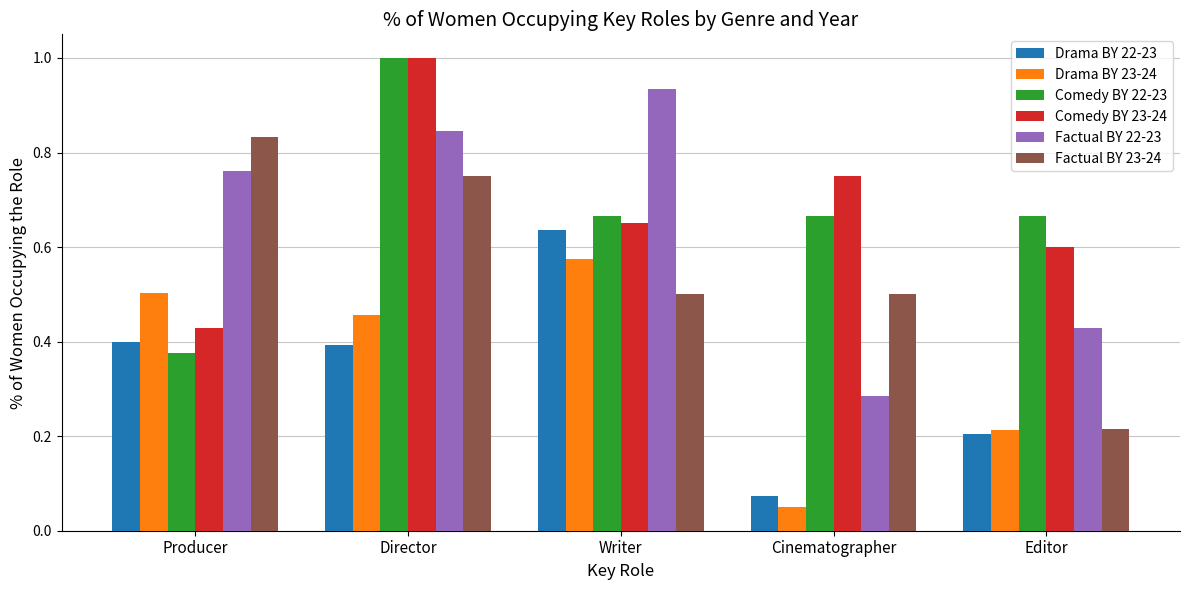

At how many categories does at least one series exceed 0?

5